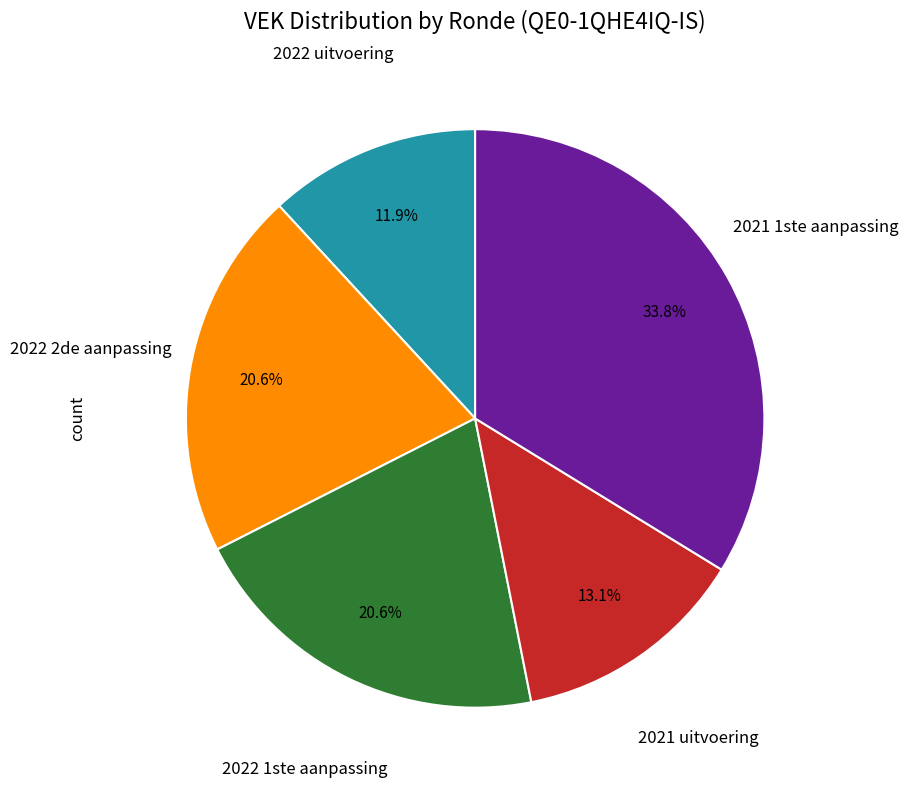

Does any single category account for the majority?

No